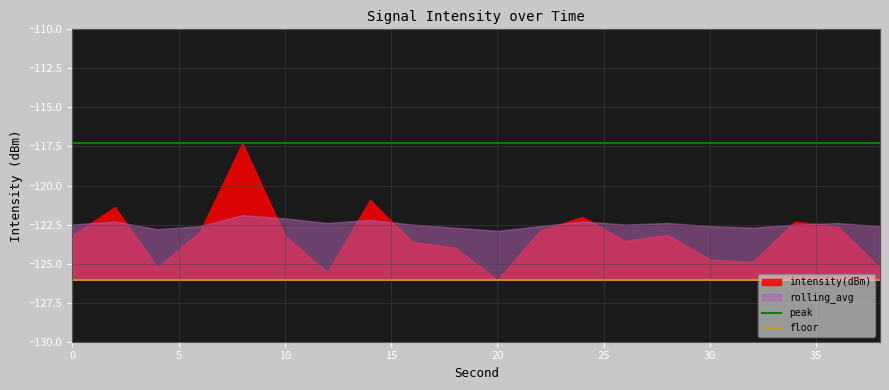

The value of peak at 10 is -117.3. True or false?

True